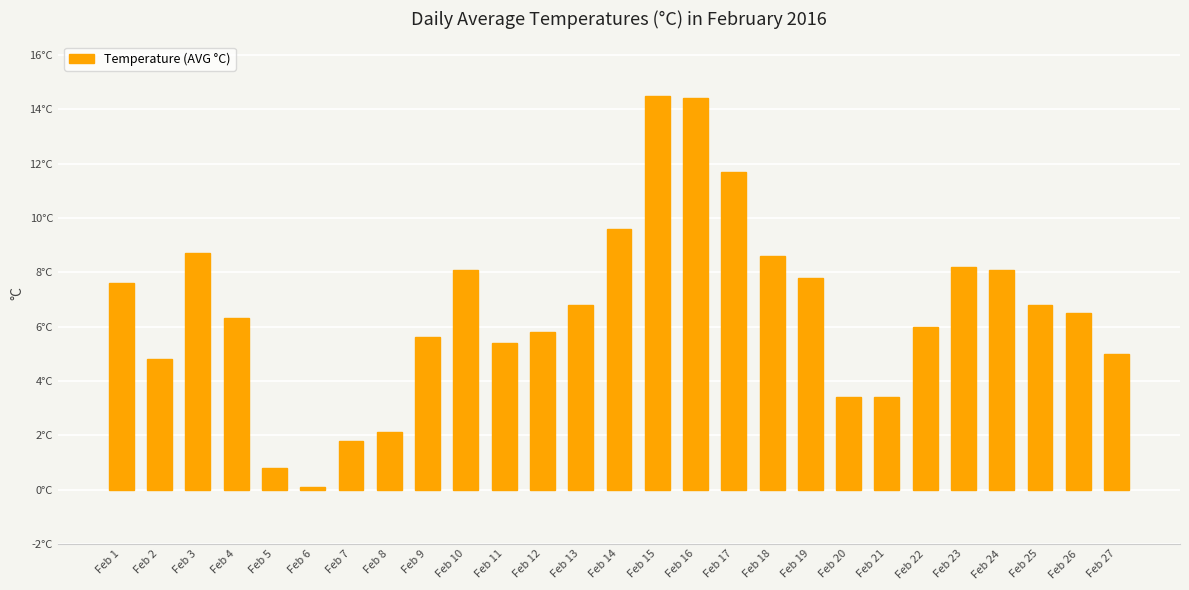

Rank the categories by value from highest to lowest.

Feb 15, Feb 16, Feb 17, Feb 14, Feb 3, Feb 18, Feb 23, Feb 10, Feb 24, Feb 19, Feb 1, Feb 13, Feb 25, Feb 26, Feb 4, Feb 22, Feb 12, Feb 9, Feb 11, Feb 27, Feb 2, Feb 20, Feb 21, Feb 8, Feb 7, Feb 5, Feb 6